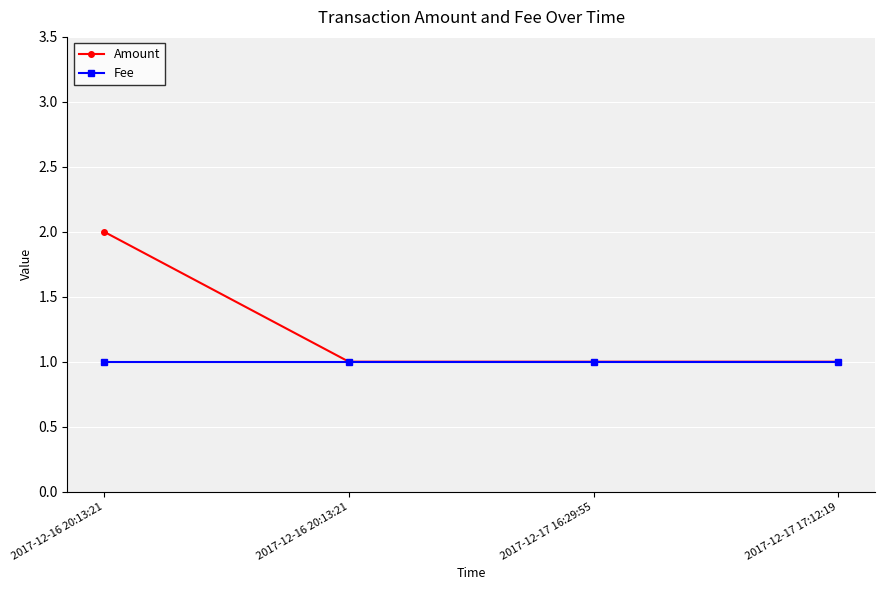

Does the chart have visible grid lines?

Yes